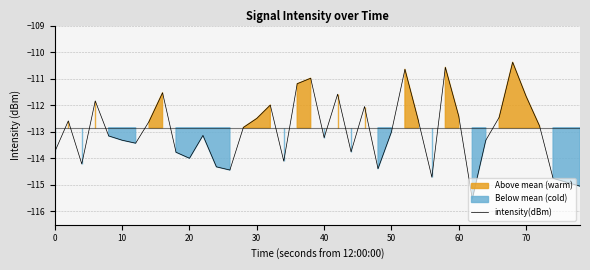

How many lines are shown in the chart?

1